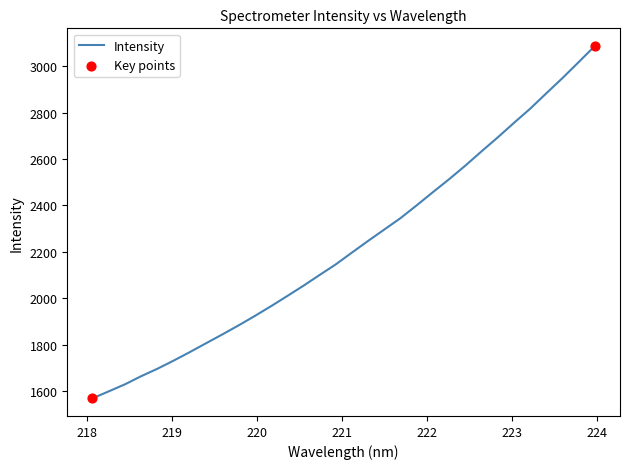

What is the difference between the maximum and minimum values?

1518.6